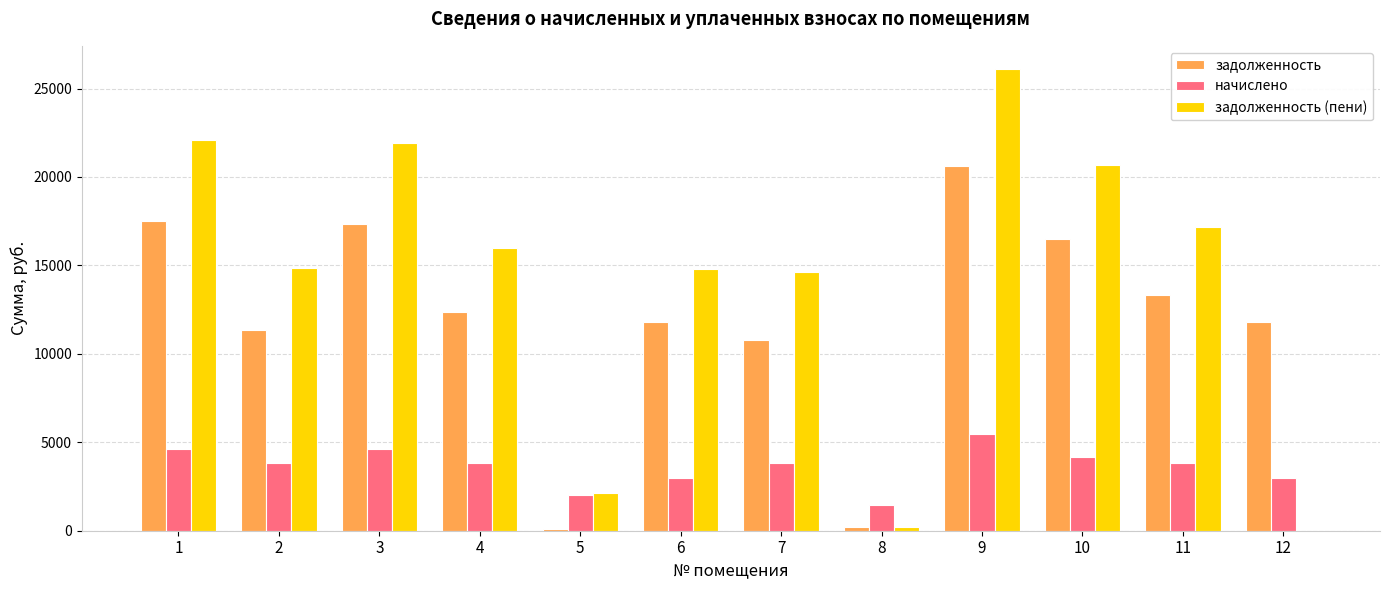

What is the average value of the начислено series?

3640.1